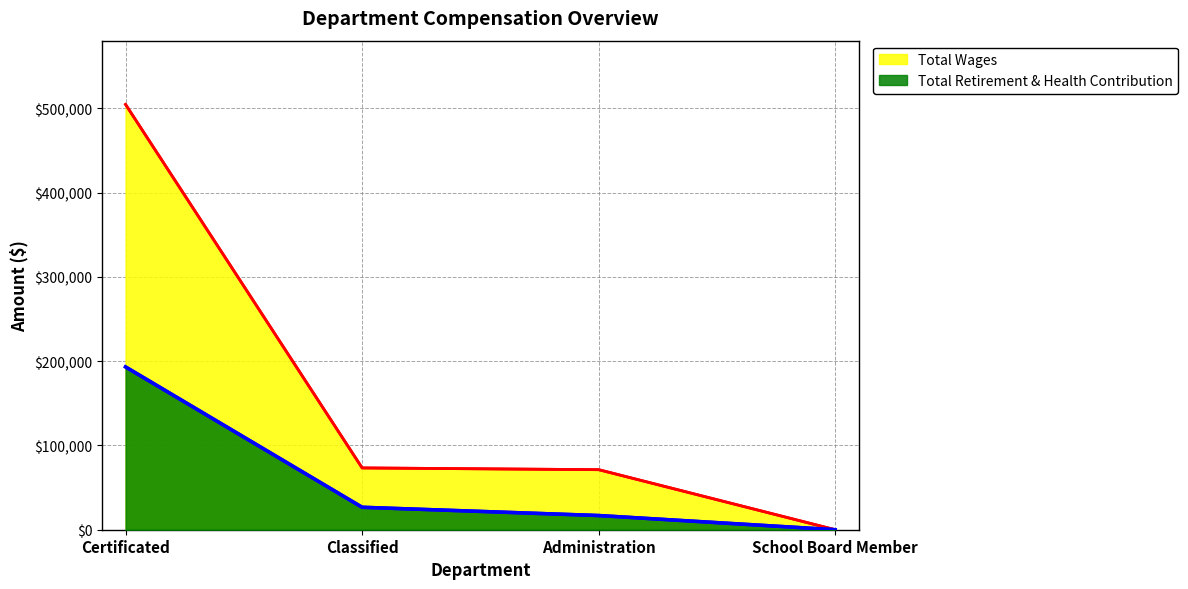

What is the difference between the maximum and minimum values in the Total Retirement & Health Contribution series?

193230